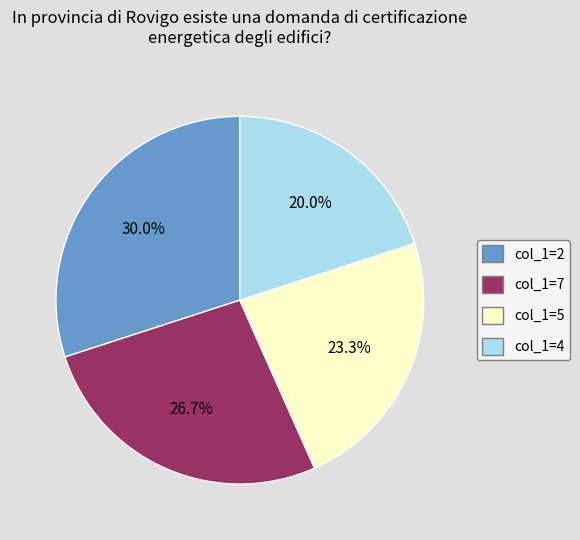

Is there a majority slice in this chart?

No